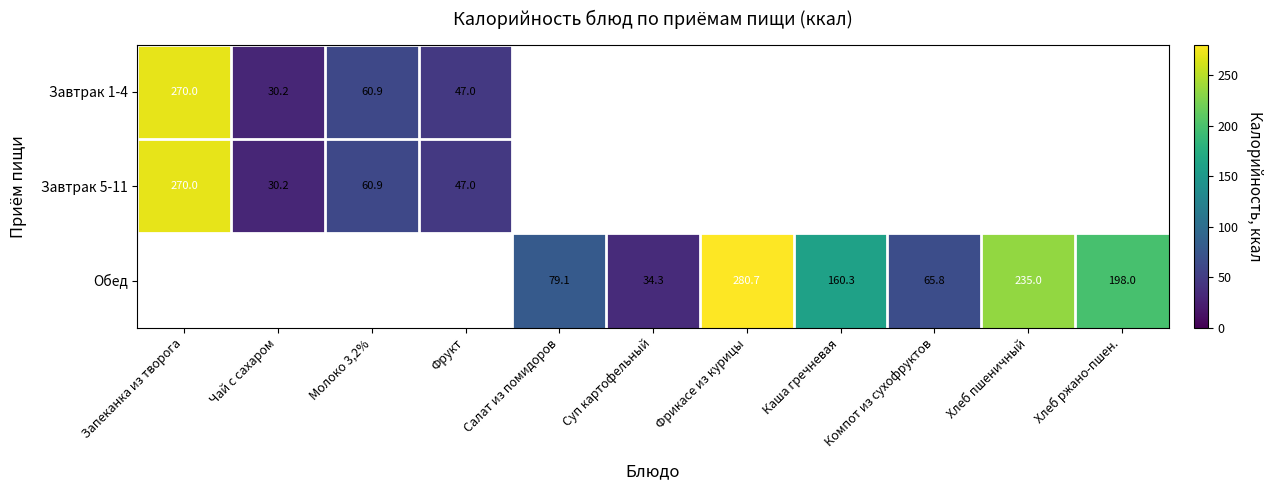

At how many categories does at least one series exceed 234?

3